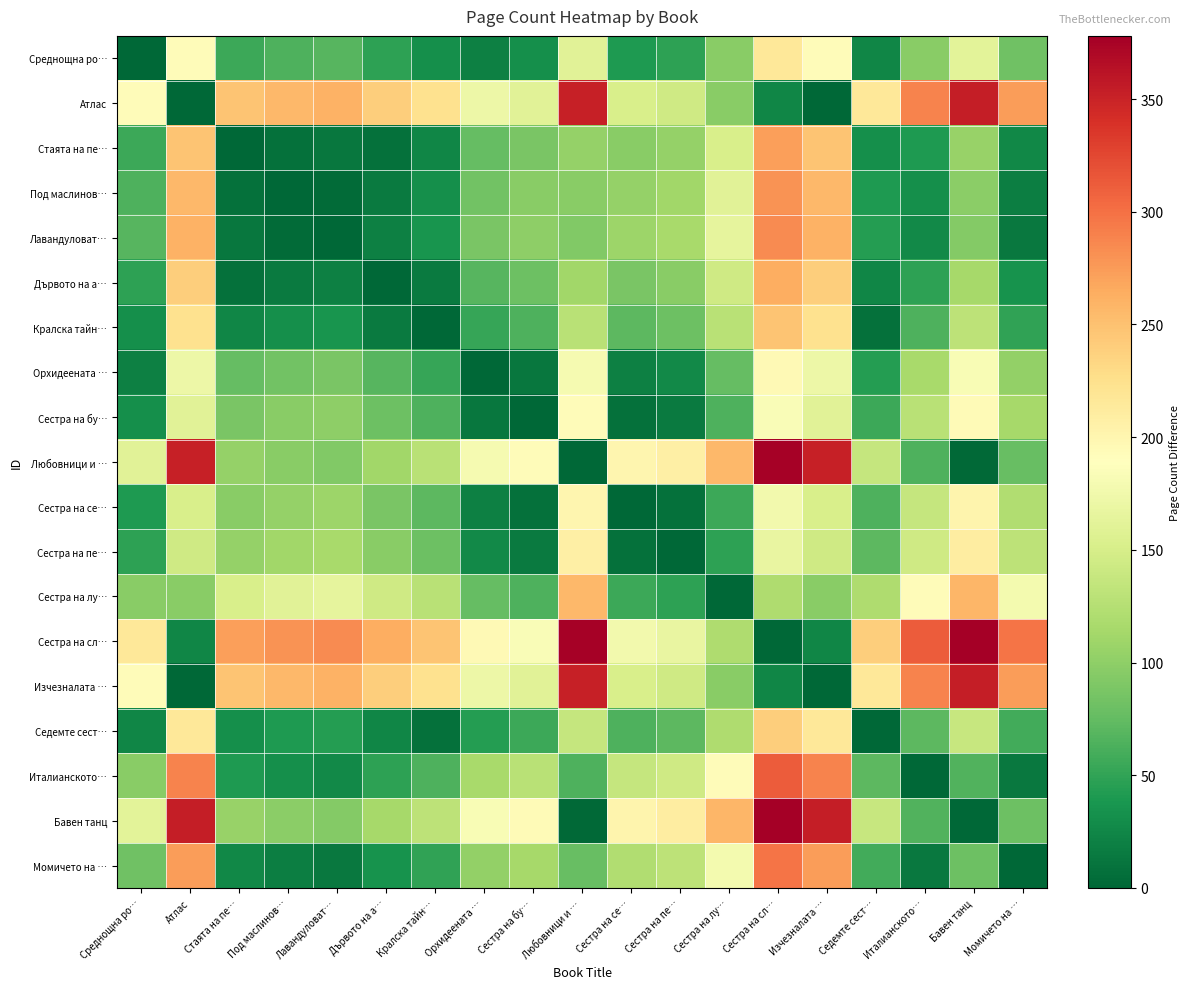

Reading left to right, transcribe all the data shown in this chart.

Среднощна ро…: Среднощна ро…=0	Атлас=192	Стаята на пе…=56	Под маслинов…=64	Лавандуловат…=68	Дървото на а…=48	Кралска тайн…=32	Орхидеената …=20	Сестра на бу…=32	Любовници и …=160	Сестра на се…=40	Сестра на пе…=48	Сестра на лу…=96	Сестра на сл…=216	Изчезналата …=192	Седемте сест…=24	Италианското…=96	Бавен танц=162	Момичето на …=82
Атлас: Среднощна ро…=192	Атлас=0	Стаята на пе…=248	Под маслинов…=256	Лавандуловат…=260	Дървото на а…=240	Кралска тайн…=224	Орхидеената …=172	Сестра на бу…=160	Любовници и …=352	Сестра на се…=152	Сестра на пе…=144	Сестра на лу…=96	Сестра на сл…=24	Изчезналата …=0	Седемте сест…=216	Италианското…=288	Бавен танц=354	Момичето на …=274
Стаята на пе…: Среднощна ро…=56	Атлас=248	Стаята на пе…=0	Под маслинов…=8	Лавандуловат…=12	Дървото на а…=8	Кралска тайн…=24	Орхидеената …=76	Сестра на бу…=88	Любовници и …=104	Сестра на се…=96	Сестра на пе…=104	Сестра на лу…=152	Сестра на сл…=272	Изчезналата …=248	Седемте сест…=32	Италианското…=40	Бавен танц=106	Момичето на …=26
Под маслинов…: Среднощна ро…=64	Атлас=256	Стаята на пе…=8	Под маслинов…=0	Лавандуловат…=4	Дървото на а…=16	Кралска тайн…=32	Орхидеената …=84	Сестра на бу…=96	Любовници и …=96	Сестра на се…=104	Сестра на пе…=112	Сестра на лу…=160	Сестра на сл…=280	Изчезналата …=256	Седемте сест…=40	Италианското…=32	Бавен танц=98	Момичето на …=18
Лавандуловат…: Среднощна ро…=68	Атлас=260	Стаята на пе…=12	Под маслинов…=4	Лавандуловат…=0	Дървото на а…=20	Кралска тайн…=36	Орхидеената …=88	Сестра на бу…=100	Любовници и …=92	Сестра на се…=108	Сестра на пе…=116	Сестра на лу…=164	Сестра на сл…=284	Изчезналата …=260	Седемте сест…=44	Италианското…=28	Бавен танц=94	Момичето на …=14
Дървото на а…: Среднощна ро…=48	Атлас=240	Стаята на пе…=8	Под маслинов…=16	Лавандуловат…=20	Дървото на а…=0	Кралска тайн…=16	Орхидеената …=68	Сестра на бу…=80	Любовници и …=112	Сестра на се…=88	Сестра на пе…=96	Сестра на лу…=144	Сестра на сл…=264	Изчезналата …=240	Седемте сест…=24	Италианското…=48	Бавен танц=114	Момичето на …=34
Кралска тайн…: Среднощна ро…=32	Атлас=224	Стаята на пе…=24	Под маслинов…=32	Лавандуловат…=36	Дървото на а…=16	Кралска тайн…=0	Орхидеената …=52	Сестра на бу…=64	Любовници и …=128	Сестра на се…=72	Сестра на пе…=80	Сестра на лу…=128	Сестра на сл…=248	Изчезналата …=224	Седемте сест…=8	Италианското…=64	Бавен танц=130	Момичето на …=50
Орхидеената …: Среднощна ро…=20	Атлас=172	Стаята на пе…=76	Под маслинов…=84	Лавандуловат…=88	Дървото на а…=68	Кралска тайн…=52	Орхидеената …=0	Сестра на бу…=12	Любовници и …=180	Сестра на се…=20	Сестра на пе…=28	Сестра на лу…=76	Сестра на сл…=196	Изчезналата …=172	Седемте сест…=44	Италианското…=116	Бавен танц=182	Момичето на …=102
Сестра на бу…: Среднощна ро…=32	Атлас=160	Стаята на пе…=88	Под маслинов…=96	Лавандуловат…=100	Дървото на а…=80	Кралска тайн…=64	Орхидеената …=12	Сестра на бу…=0	Любовници и …=192	Сестра на се…=8	Сестра на пе…=16	Сестра на лу…=64	Сестра на сл…=184	Изчезналата …=160	Седемте сест…=56	Италианското…=128	Бавен танц=194	Момичето на …=114
Любовници и …: Среднощна ро…=160	Атлас=352	Стаята на пе…=104	Под маслинов…=96	Лавандуловат…=92	Дървото на а…=112	Кралска тайн…=128	Орхидеената …=180	Сестра на бу…=192	Любовници и …=0	Сестра на се…=200	Сестра на пе…=208	Сестра на лу…=256	Сестра на сл…=376	Изчезналата …=352	Седемте сест…=136	Италианското…=64	Бавен танц=2	Момичето на …=78
Сестра на се…: Среднощна ро…=40	Атлас=152	Стаята на пе…=96	Под маслинов…=104	Лавандуловат…=108	Дървото на а…=88	Кралска тайн…=72	Орхидеената …=20	Сестра на бу…=8	Любовници и …=200	Сестра на се…=0	Сестра на пе…=8	Сестра на лу…=56	Сестра на сл…=176	Изчезналата …=152	Седемте сест…=64	Италианското…=136	Бавен танц=202	Момичето на …=122
Сестра на пе…: Среднощна ро…=48	Атлас=144	Стаята на пе…=104	Под маслинов…=112	Лавандуловат…=116	Дървото на а…=96	Кралска тайн…=80	Орхидеената …=28	Сестра на бу…=16	Любовници и …=208	Сестра на се…=8	Сестра на пе…=0	Сестра на лу…=48	Сестра на сл…=168	Изчезналата …=144	Седемте сест…=72	Италианското…=144	Бавен танц=210	Момичето на …=130
Сестра на лу…: Среднощна ро…=96	Атлас=96	Стаята на пе…=152	Под маслинов…=160	Лавандуловат…=164	Дървото на а…=144	Кралска тайн…=128	Орхидеената …=76	Сестра на бу…=64	Любовници и …=256	Сестра на се…=56	Сестра на пе…=48	Сестра на лу…=0	Сестра на сл…=120	Изчезналата …=96	Седемте сест…=120	Италианското…=192	Бавен танц=258	Момичето на …=178
Сестра на сл…: Среднощна ро…=216	Атлас=24	Стаята на пе…=272	Под маслинов…=280	Лавандуловат…=284	Дървото на а…=264	Кралска тайн…=248	Орхидеената …=196	Сестра на бу…=184	Любовници и …=376	Сестра на се…=176	Сестра на пе…=168	Сестра на лу…=120	Сестра на сл…=0	Изчезналата …=24	Седемте сест…=240	Италианското…=312	Бавен танц=378	Момичето на …=298
Изчезналата …: Среднощна ро…=192	Атлас=0	Стаята на пе…=248	Под маслинов…=256	Лавандуловат…=260	Дървото на а…=240	Кралска тайн…=224	Орхидеената …=172	Сестра на бу…=160	Любовници и …=352	Сестра на се…=152	Сестра на пе…=144	Сестра на лу…=96	Сестра на сл…=24	Изчезналата …=0	Седемте сест…=216	Италианското…=288	Бавен танц=354	Момичето на …=274
Седемте сест…: Среднощна ро…=24	Атлас=216	Стаята на пе…=32	Под маслинов…=40	Лавандуловат…=44	Дървото на а…=24	Кралска тайн…=8	Орхидеената …=44	Сестра на бу…=56	Любовници и …=136	Сестра на се…=64	Сестра на пе…=72	Сестра на лу…=120	Сестра на сл…=240	Изчезналата …=216	Седемте сест…=0	Италианското…=72	Бавен танц=138	Момичето на …=58
Италианското…: Среднощна ро…=96	Атлас=288	Стаята на пе…=40	Под маслинов…=32	Лавандуловат…=28	Дървото на а…=48	Кралска тайн…=64	Орхидеената …=116	Сестра на бу…=128	Любовници и …=64	Сестра на се…=136	Сестра на пе…=144	Сестра на лу…=192	Сестра на сл…=312	Изчезналата …=288	Седемте сест…=72	Италианското…=0	Бавен танц=66	Момичето на …=14
Бавен танц: Среднощна ро…=162	Атлас=354	Стаята на пе…=106	Под маслинов…=98	Лавандуловат…=94	Дървото на а…=114	Кралска тайн…=130	Орхидеената …=182	Сестра на бу…=194	Любовници и …=2	Сестра на се…=202	Сестра на пе…=210	Сестра на лу…=258	Сестра на сл…=378	Изчезналата …=354	Седемте сест…=138	Италианското…=66	Бавен танц=0	Момичето на …=80
Момичето на …: Среднощна ро…=82	Атлас=274	Стаята на пе…=26	Под маслинов…=18	Лавандуловат…=14	Дървото на а…=34	Кралска тайн…=50	Орхидеената …=102	Сестра на бу…=114	Любовници и …=78	Сестра на се…=122	Сестра на пе…=130	Сестра на лу…=178	Сестра на сл…=298	Изчезналата …=274	Седемте сест…=58	Италианското…=14	Бавен танц=80	Момичето на …=0